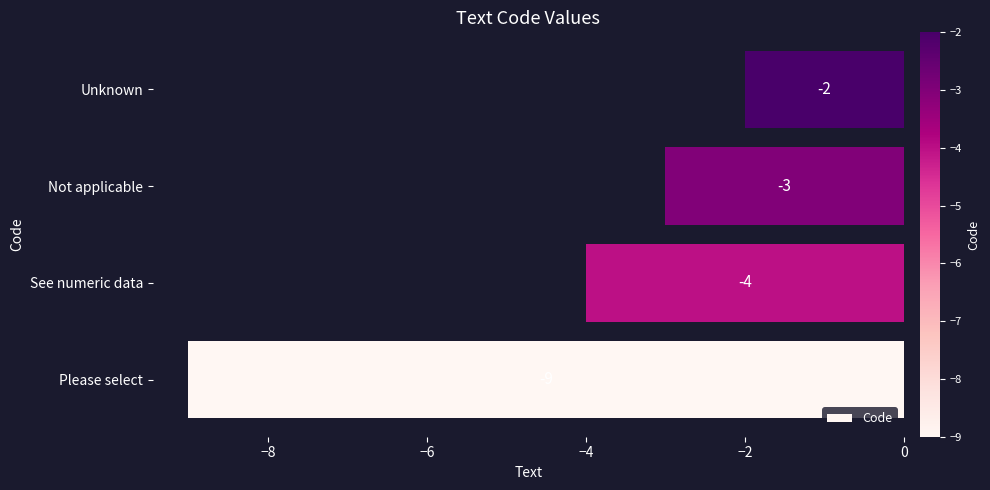

Count the number of categories in the chart.

4